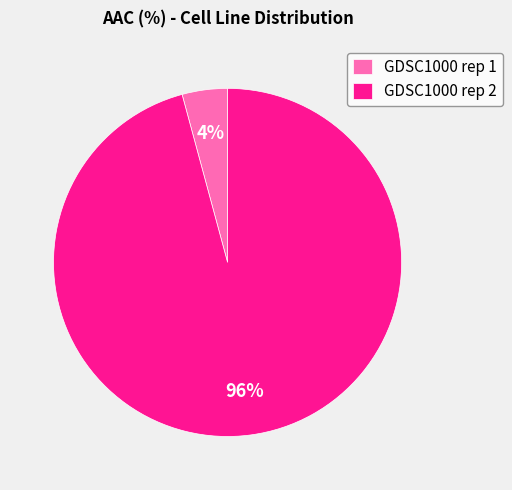

Which slice represents more than half of the pie?

GDSC1000 rep 2